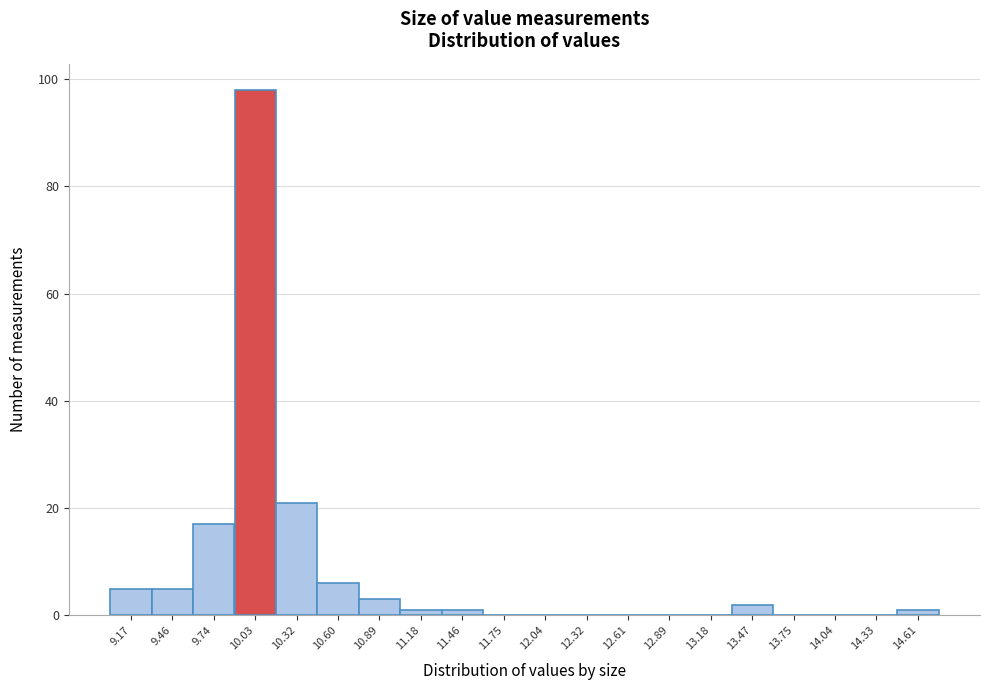

Reading right to left, what are all the values shown in this chart?

14.61=1	14.33=0	14.04=0	13.75=0	13.47=2	13.18=0	12.89=0	12.61=0	12.32=0	12.04=0	11.75=0	11.46=1	11.18=1	10.89=3	10.60=6	10.32=21	10.03=98	9.74=17	9.46=5	9.17=5